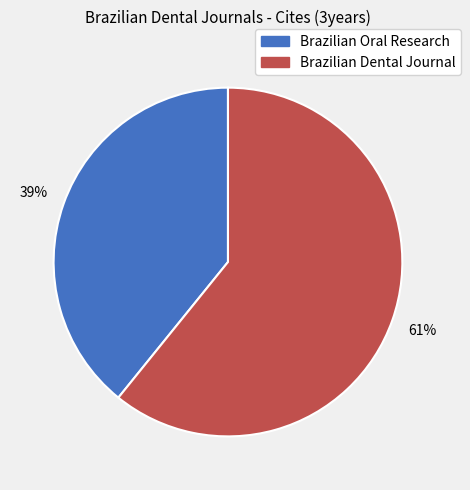

How many segments does this pie chart have?

2